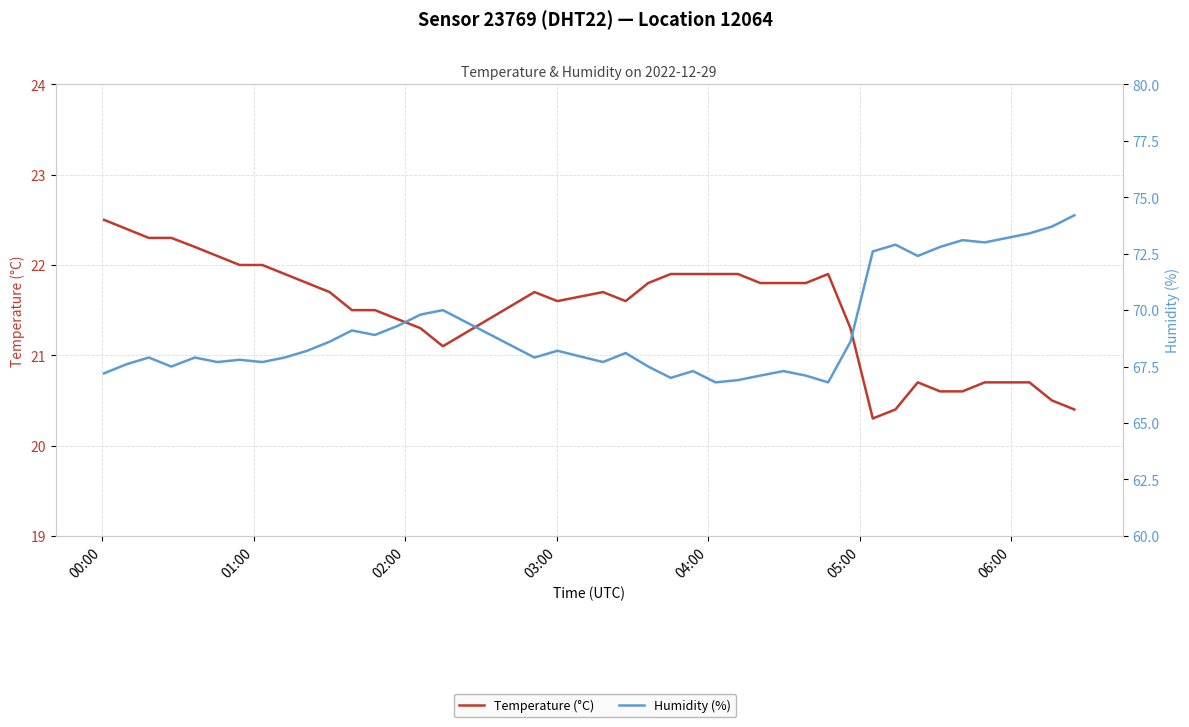

True or false: Humidity (%) has more than 1 interior local peaks.

True